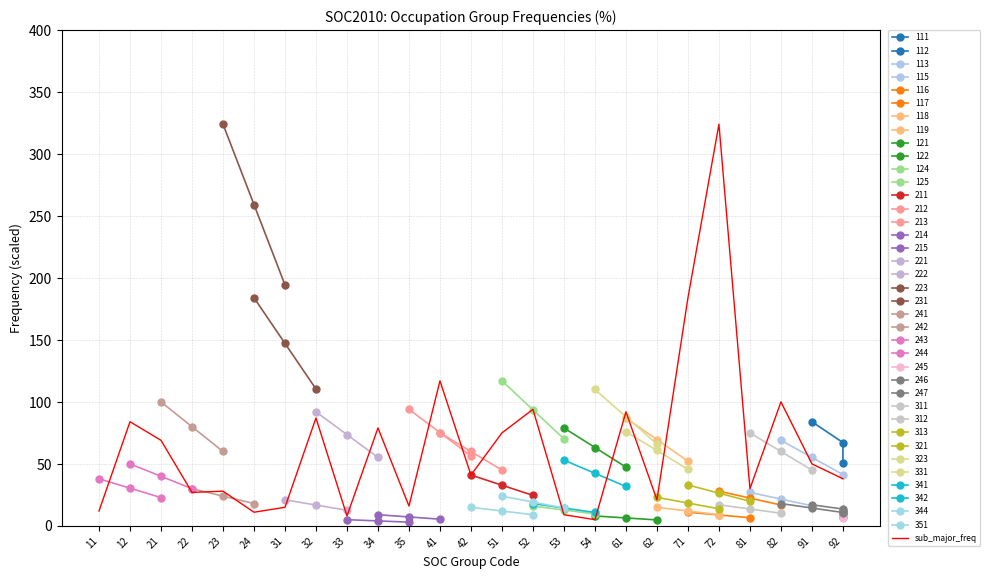

Rank the categories by value from highest to lowest.

72, 71, 41, 82, 52, 61, 32, 12, 34, 51, 21, 91, 42, 92, 81, 23, 22, 62, 35, 31, 11, 24, 53, 33, 54